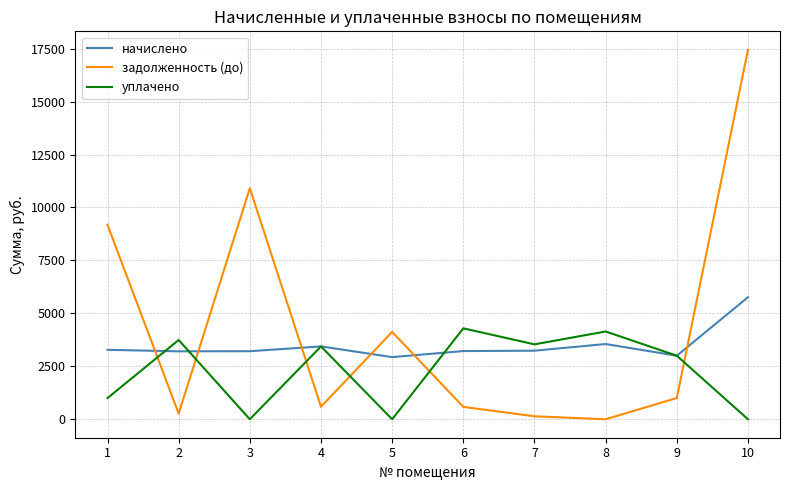

How many intersections are there between начислено and задолженность (до)?

6